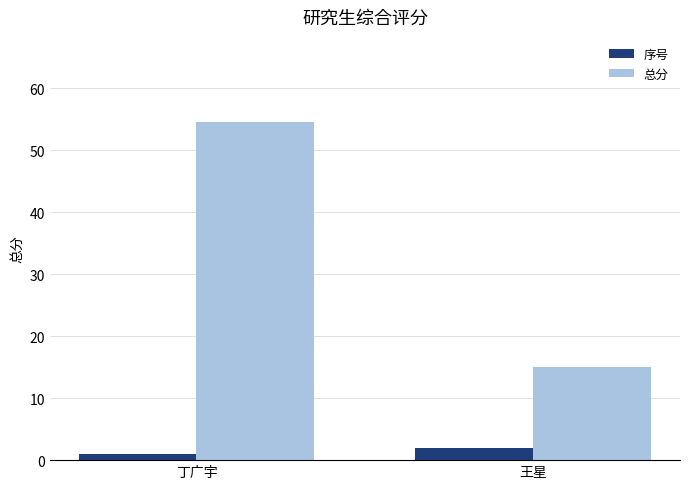

What is the sum of the 总分 values at 丁广宇 and 王星?

69.6